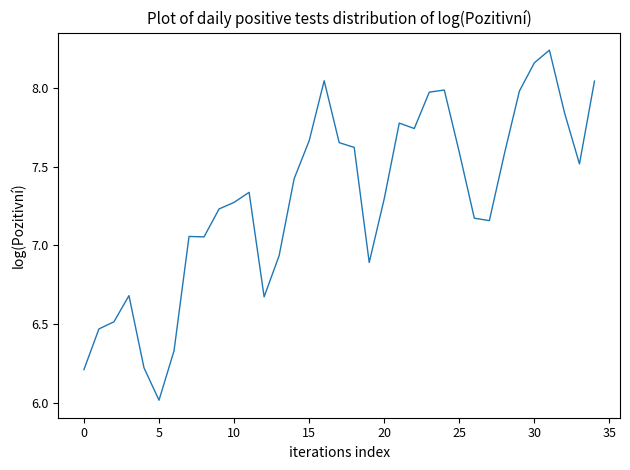

What is the smallest value displayed?

6.0